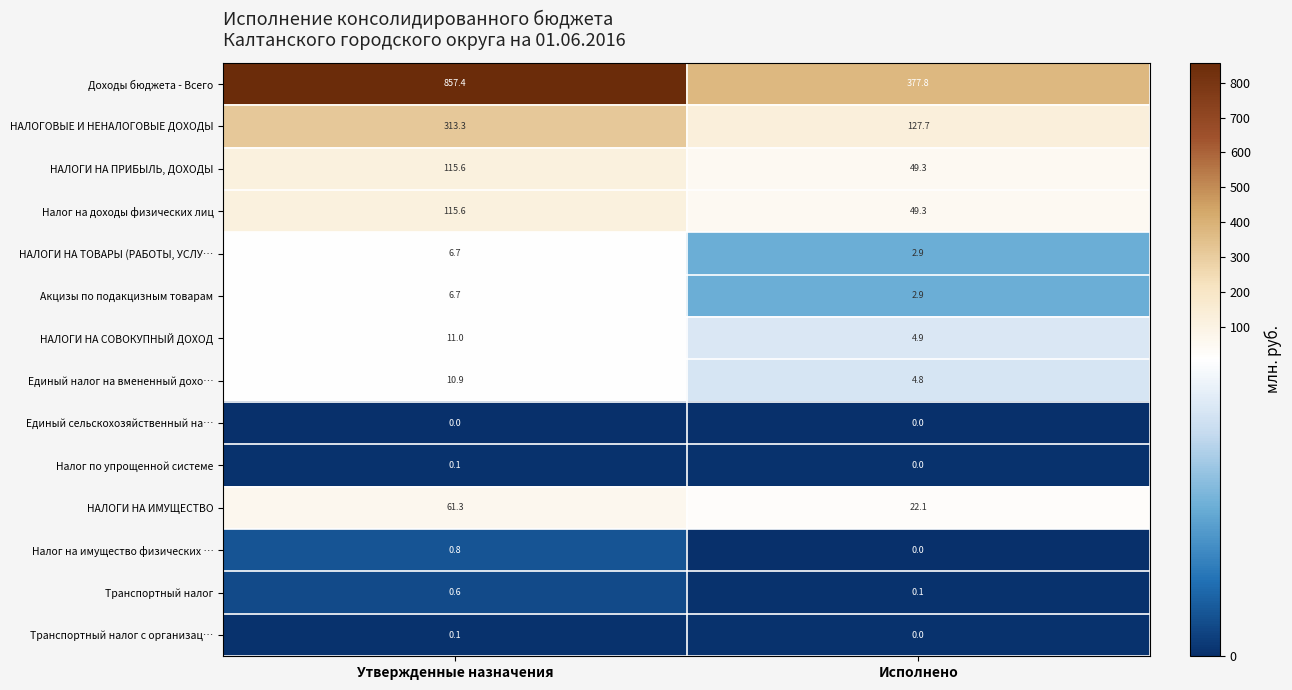

True or false: Транспортный налог с организац… has a value of 0.0 at Исполнено.

True